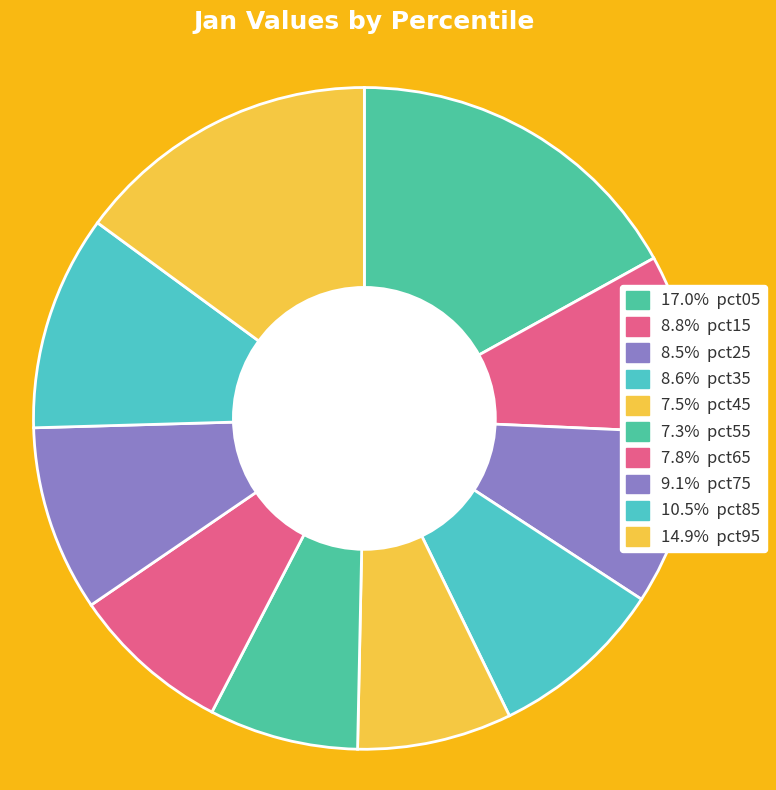

Does any single category account for the majority?

No